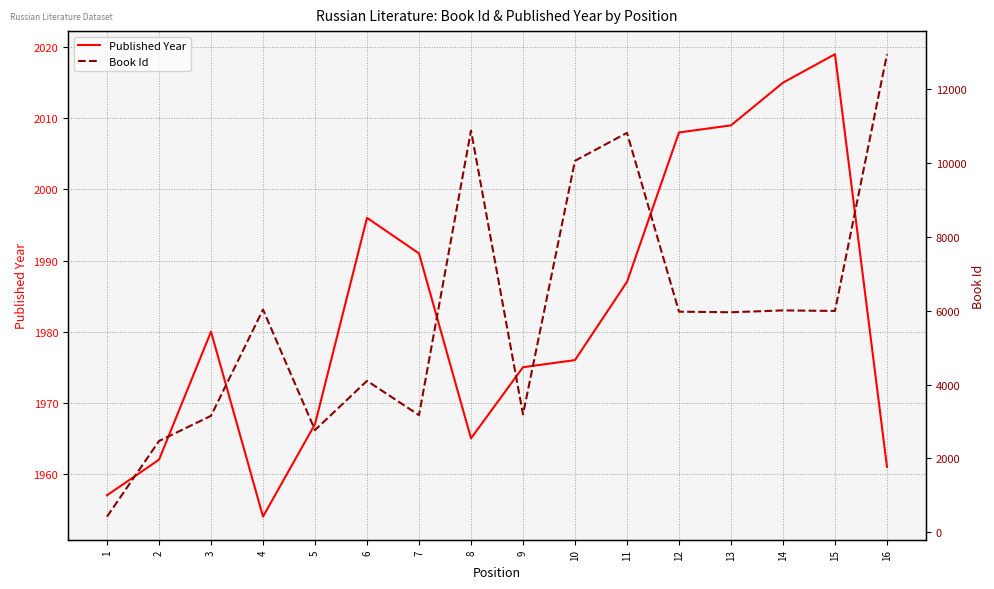

Reading left to right, what are all the values shown in this chart?

Published Year: 1957	1962	1980	1954	1967	1996	1991	1965	1975	1976	1987	2008	2009	2015	2019	1961
Book Id: 424	2472	3154	6032	2768	4102	3172	10883	3194	10063	10820	5976	5960	6010	5995	12950